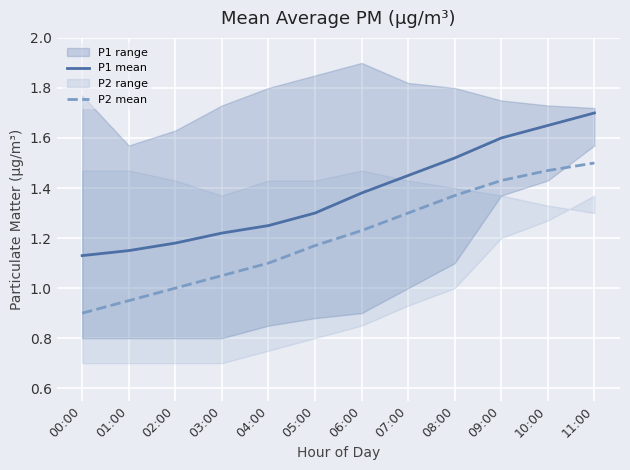

True or false: P2 mean and P1 mean intersect in this chart.

False